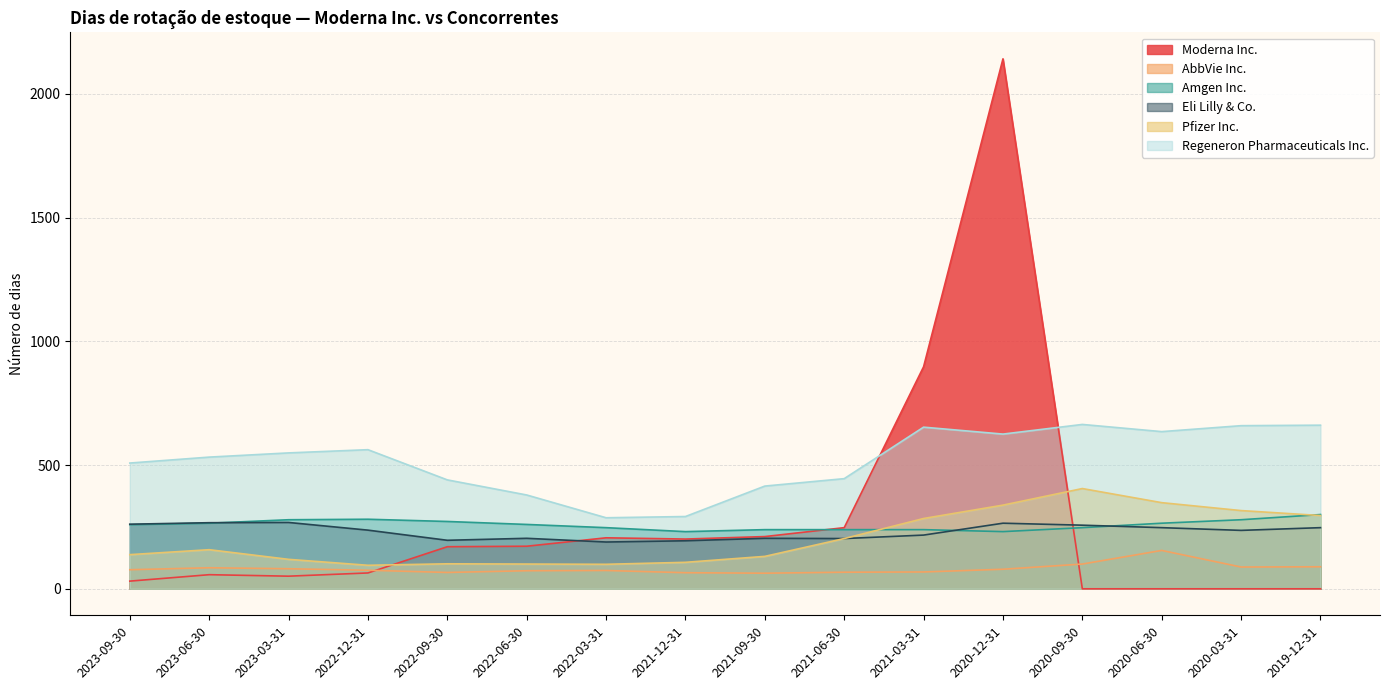

What is the value of the AbbVie Inc. point at the 12th from the left?

79